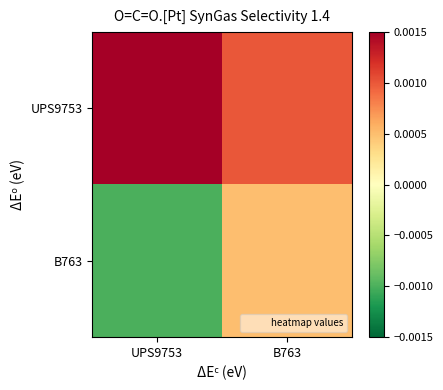

Reading right to left, what are all the values shown in this chart?

UPS9753: B763=0.0	UPS9753=0.0
B763: B763=0.0	UPS9753=-0.0